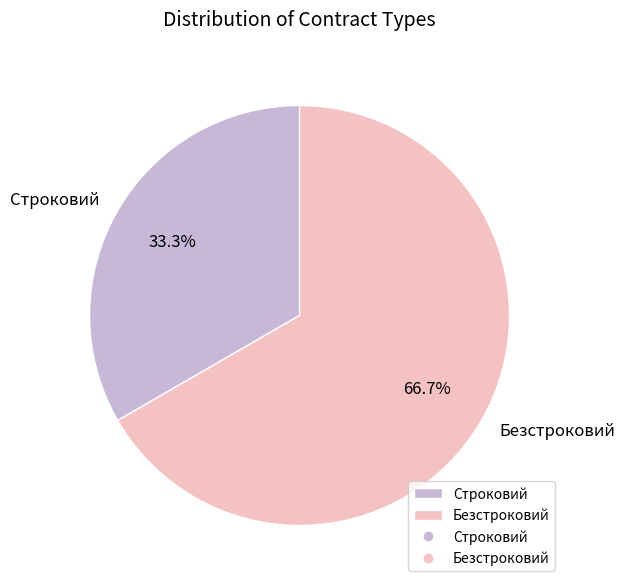

What is the total percentage of Безстроковий and Строковий?

100.0%